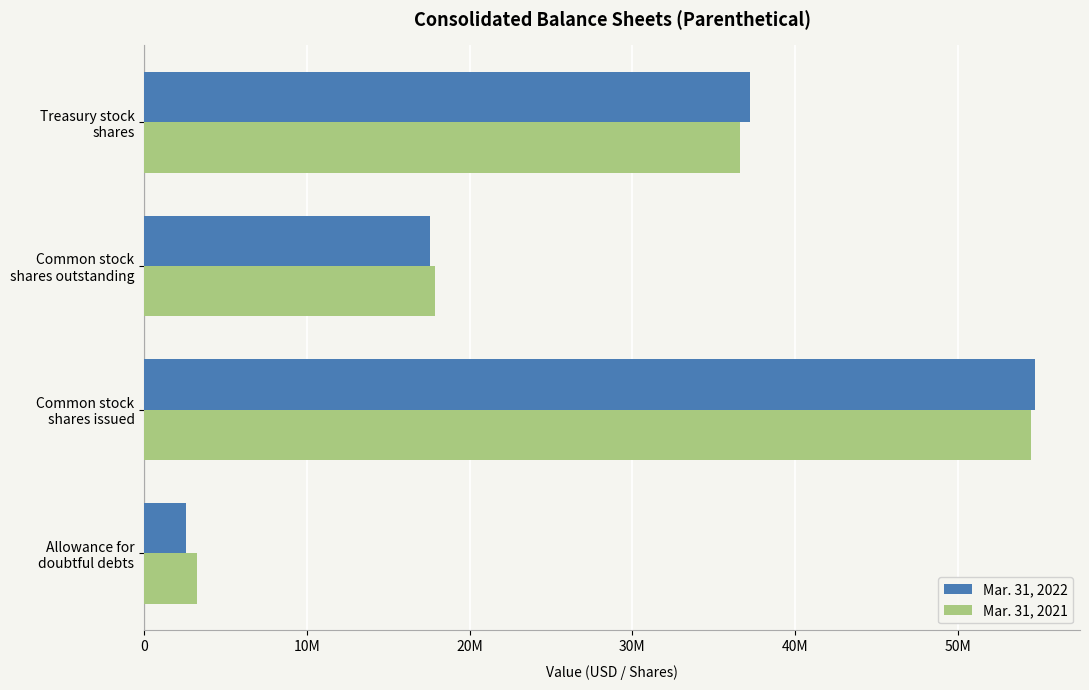

List the series in order of their overall mean, lowest first.

Mar. 31, 2022, Mar. 31, 2021